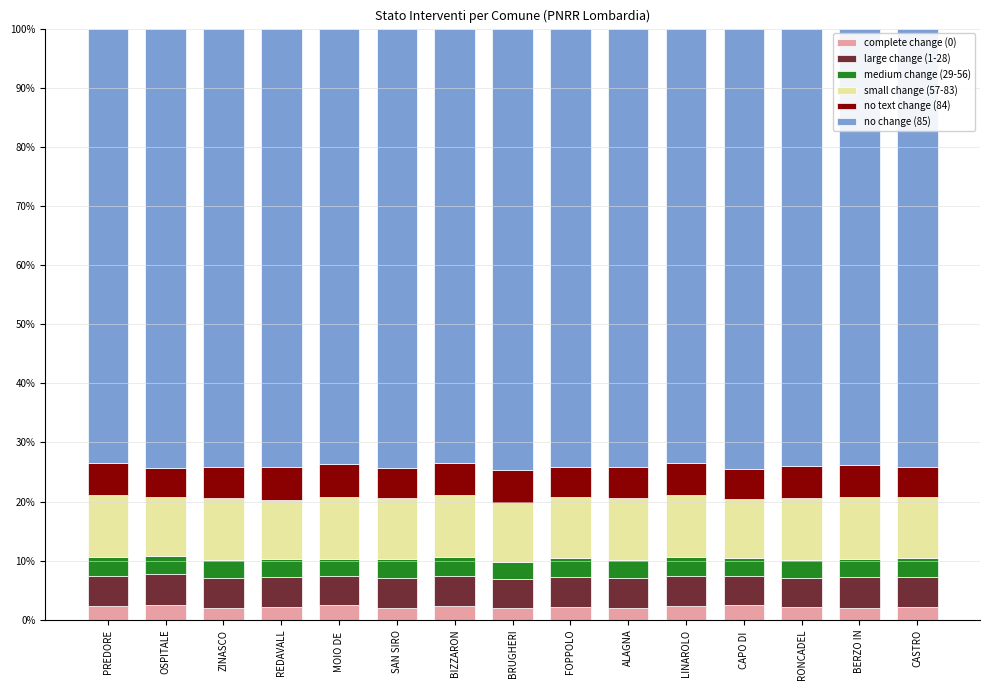

What is the total value across all series at ALAGNA?

100.0